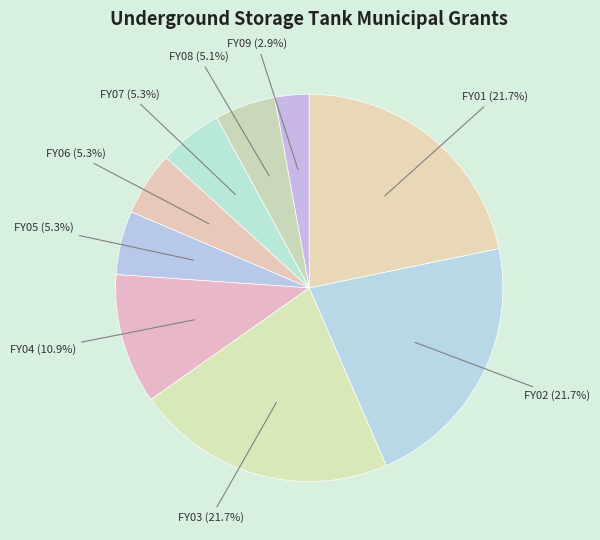

Is there any slice that represents more than half of the pie?

No